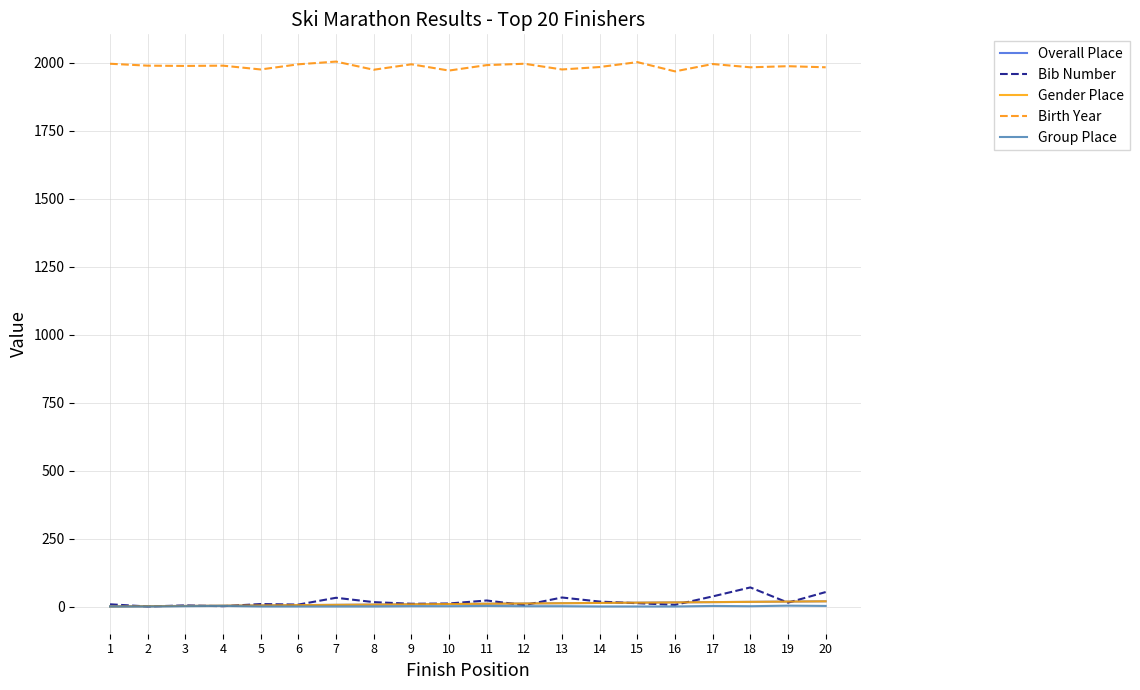

True or false: Gender Place and Birth Year cross at least once.

False